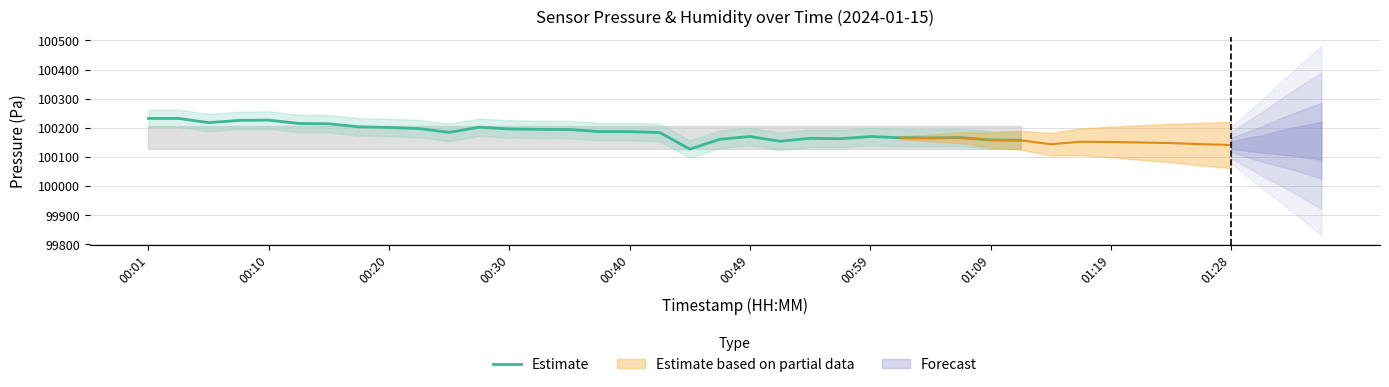

At which label does the data first exceed 100187?

00:01